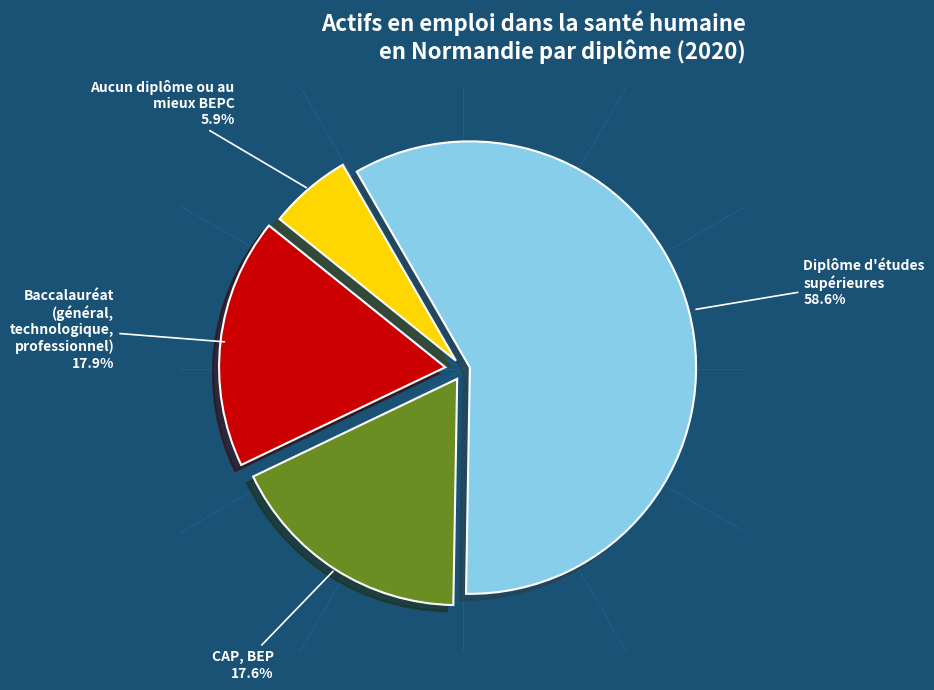

Is there a majority slice in this chart?

Yes